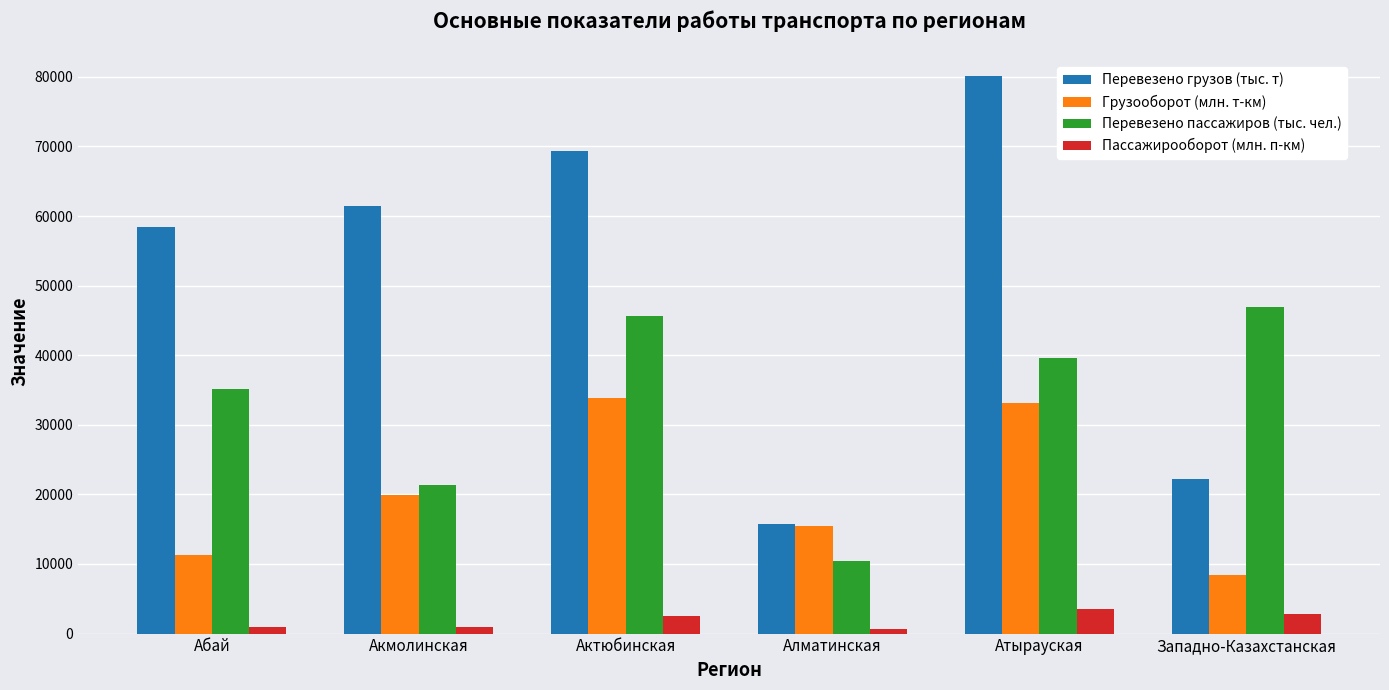

Count the number of data series in this chart.

4